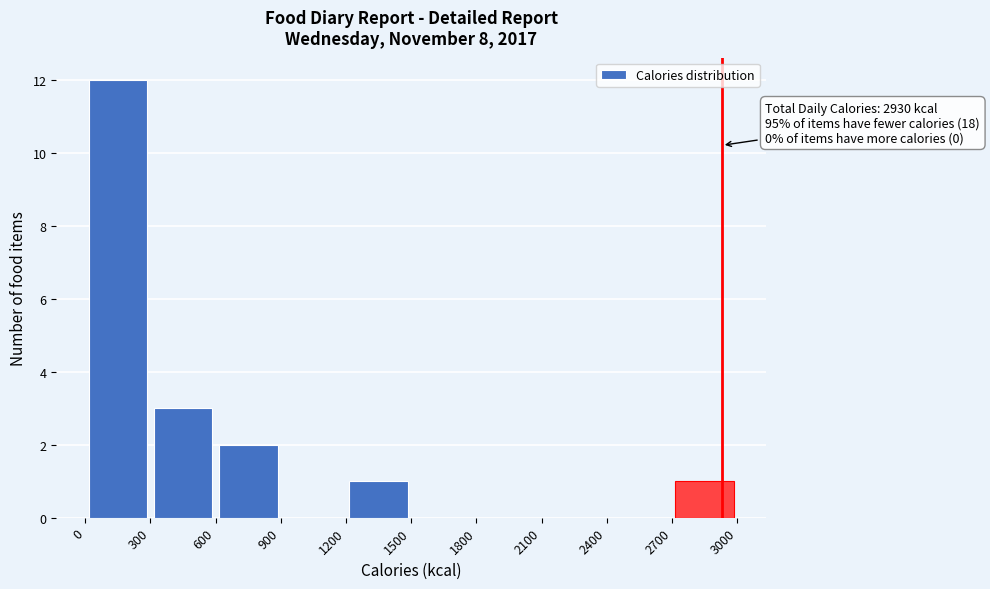

Over which range of the x-axis is the bar tallest?

0 to 300